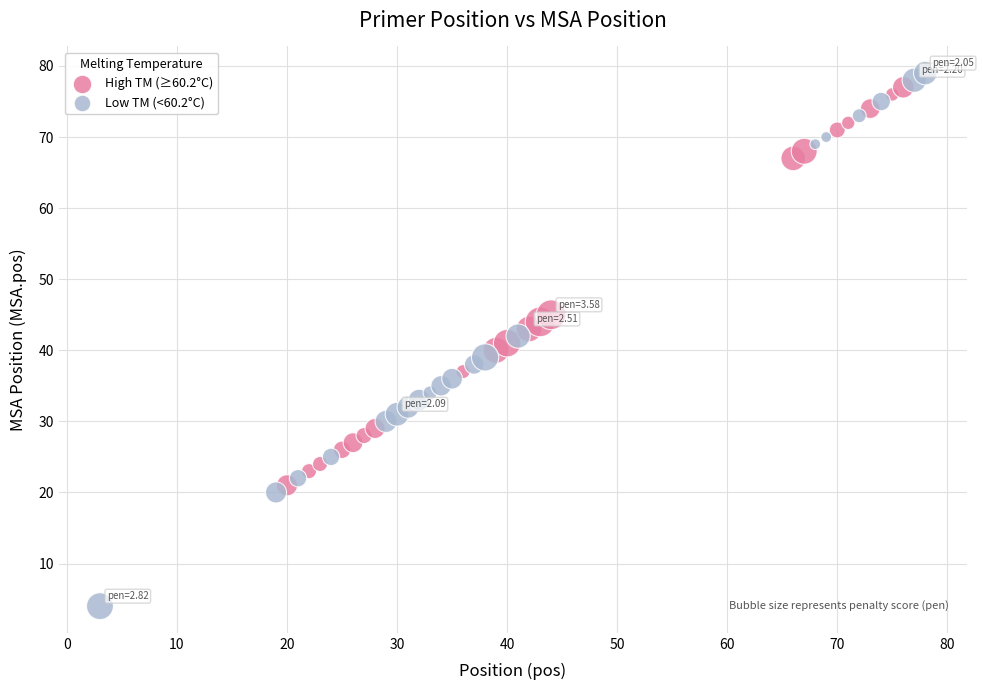

What are all the series names shown in the legend?

High TM (≥60.2°C), Low TM (<60.2°C)